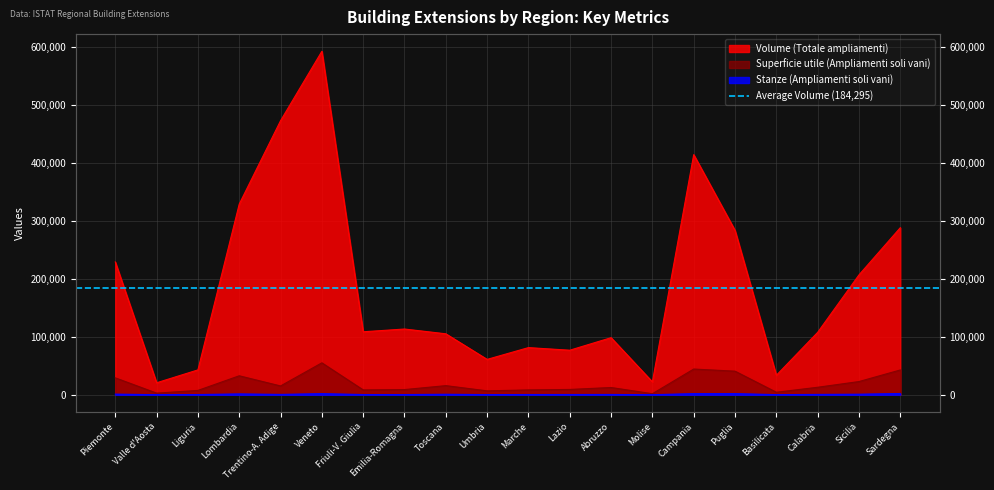

Where does the Superficie utile (Ampliamenti soli vani) series first go above 12919?

Piemonte